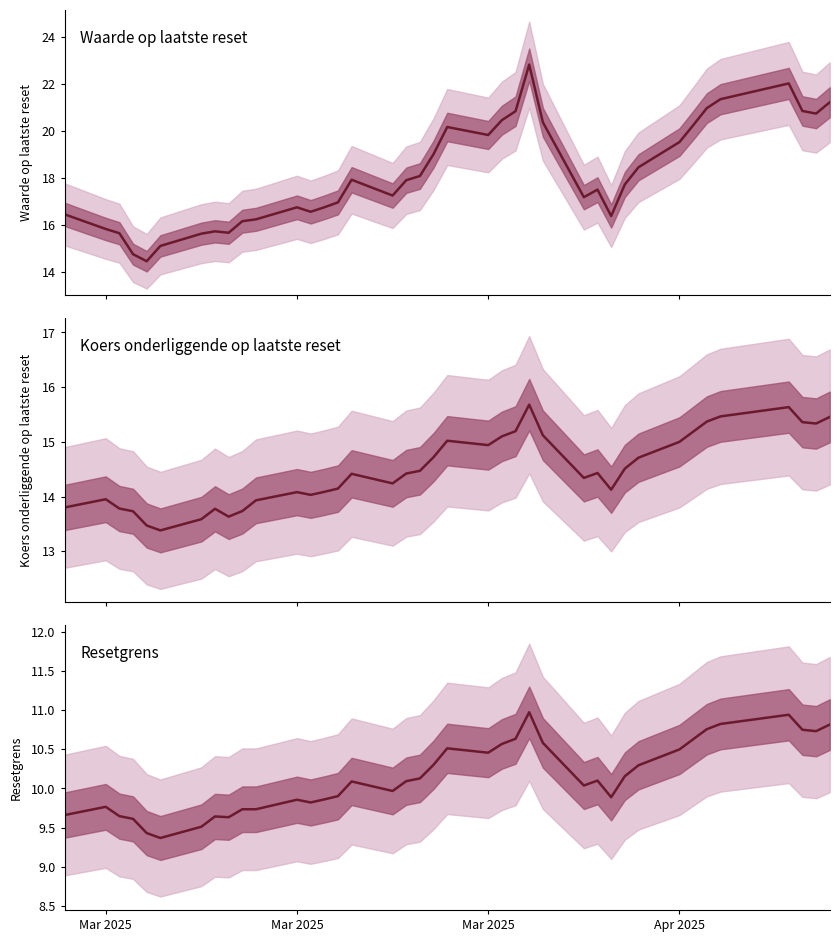

Reading left to right, transcribe all the data shown in this chart.

Waarde op laatste reset: 16.5	15.8	15.7	14.8	14.5	15.1	15.6	15.7	15.7	16.2	16.2	16.8	16.6	16.8	17.0	17.9	17.3	17.9	18.1	19.0	20.2	19.8	20.5	20.8	22.8	20.4	17.2	17.5	16.4	17.7	18.5	19.5	20.2	21.0	21.4	22.0	20.9	20.7	21.2
Koers onderliggende op laatste reset: 13.8	13.9	13.8	13.7	13.5	13.4	13.6	13.8	13.6	13.7	13.9	14.1	14.0	14.1	14.1	14.4	14.2	14.4	14.5	14.7	15.0	14.9	15.1	15.2	15.7	15.1	14.3	14.4	14.1	14.5	14.7	15.0	15.2	15.4	15.5	15.6	15.4	15.3	15.5
Resetgrens: 9.7	9.8	9.6	9.6	9.4	9.4	9.5	9.6	9.6	9.7	9.7	9.9	9.8	9.9	9.9	10.1	10.0	10.1	10.1	10.3	10.5	10.5	10.6	10.6	11.0	10.6	10.0	10.1	9.9	10.2	10.3	10.5	10.6	10.8	10.8	10.9	10.8	10.7	10.8